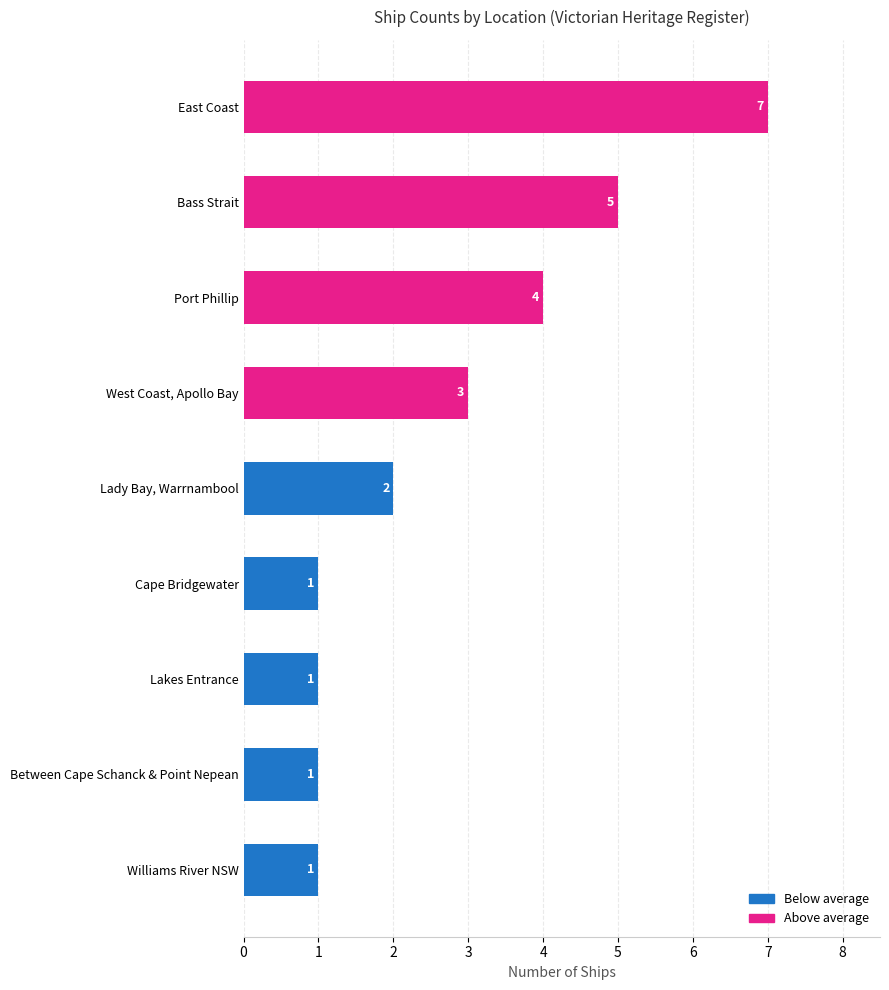

Approximately how many times larger is the value at Cape Bridgewater compared to West Coast, Apollo Bay?

0.3